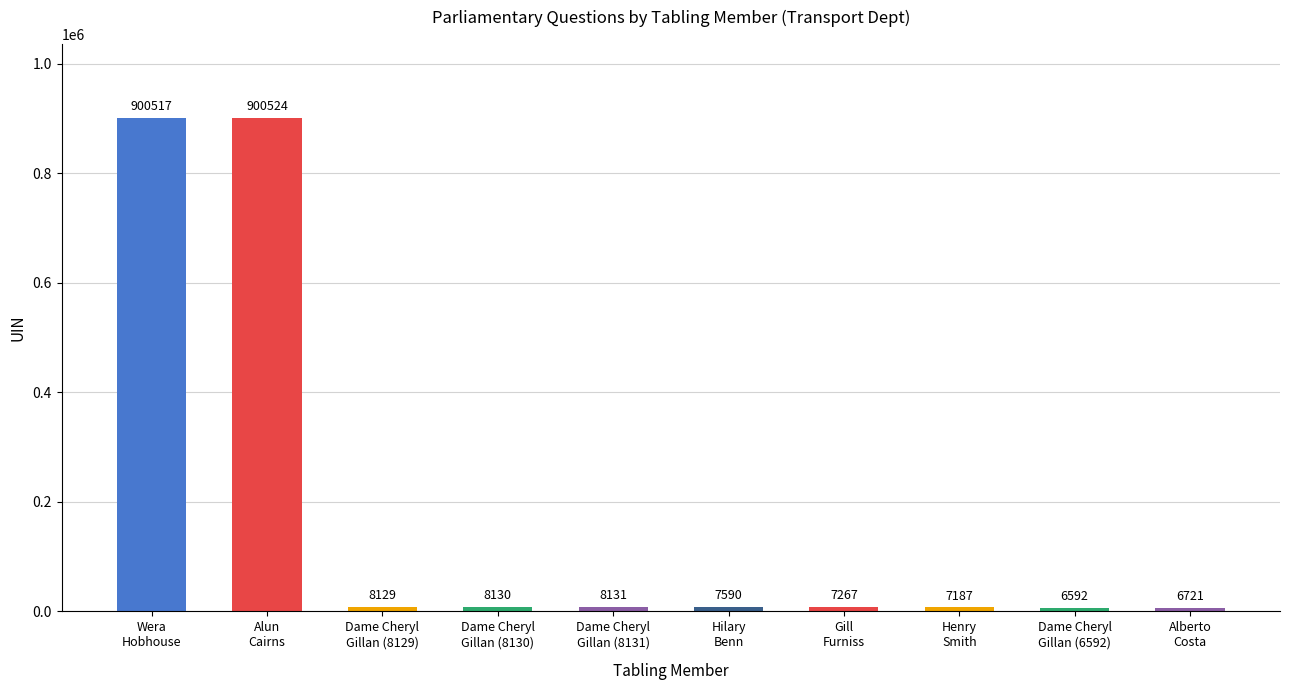

At which category does the chart reach its peak across all series?

Alun
Cairns